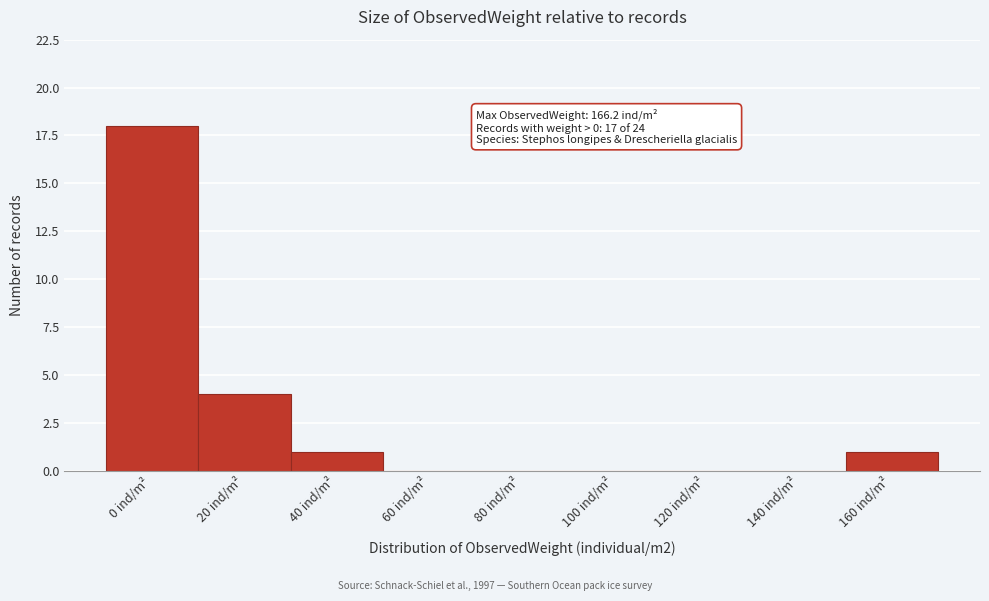

Reading left to right, extract all data points from this chart.

0 ind/m²=18	20 ind/m²=4	40 ind/m²=1	60 ind/m²=0	80 ind/m²=0	100 ind/m²=0	120 ind/m²=0	140 ind/m²=0	160 ind/m²=1